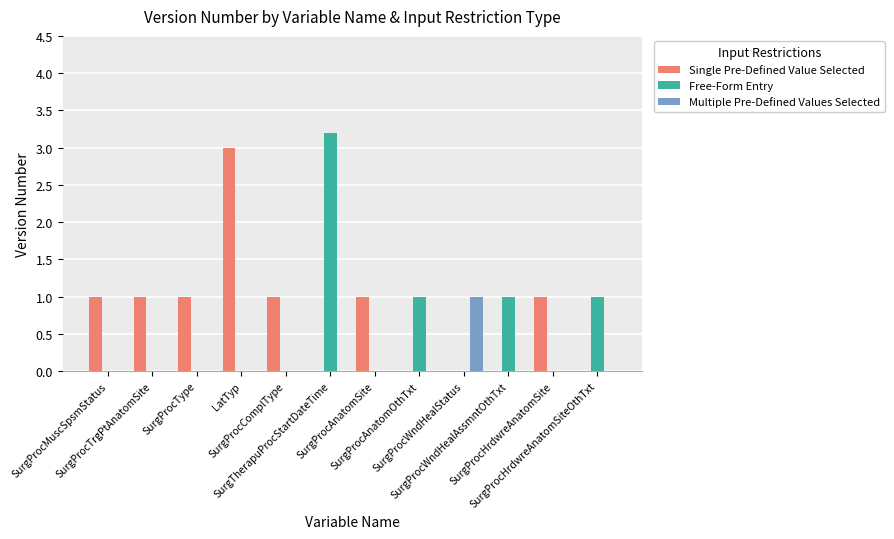

What is the spread (max minus min) of values at SurgProcHrdwreAnatomSite?

1.0